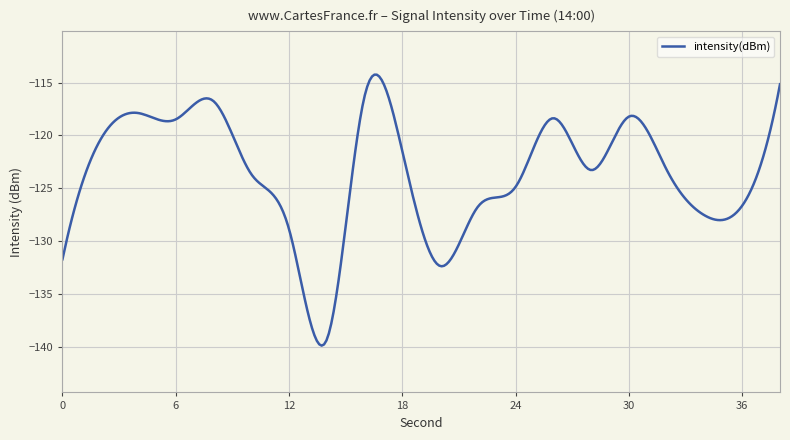

What is the minimum value shown in the chart?

-139.9